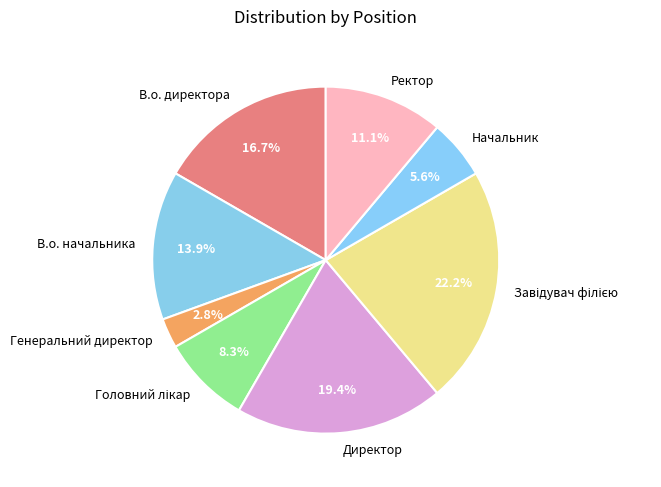

The Директор slice represents 27% of the pie. True or false?

False